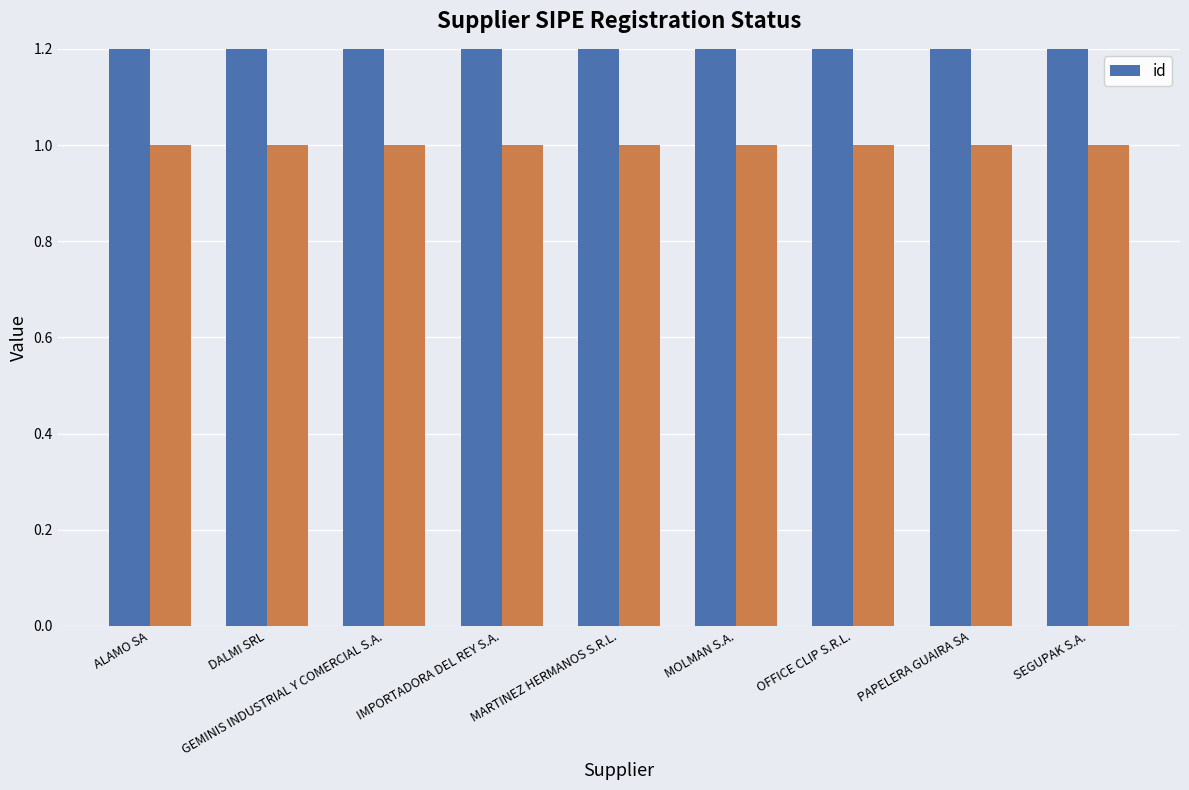

Which label corresponds to the smallest value in the chart?

MOLMAN S.A.